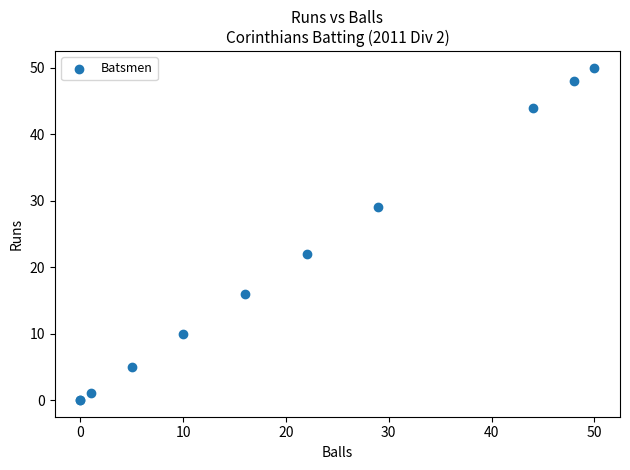

What Y value in the scatter plot is closest to 25?

22